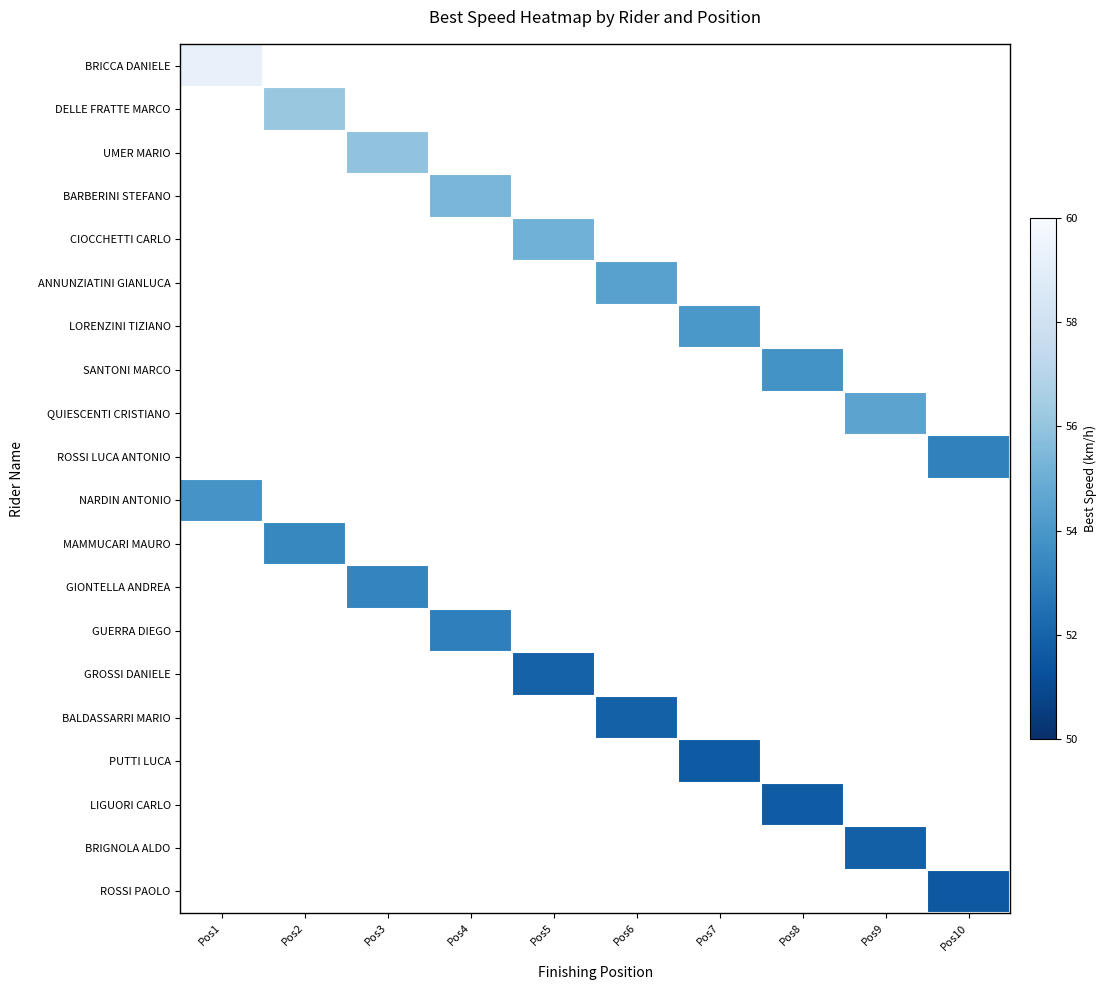

How many series are shown in this chart?

20